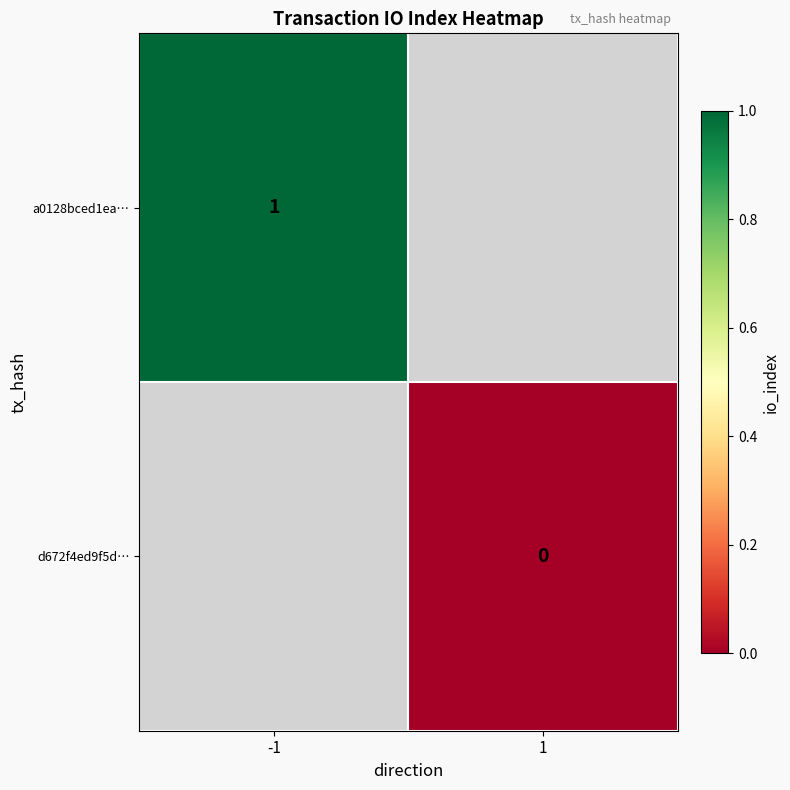

True or false: a0128bced1ea… has a value of 1 at -1.

True